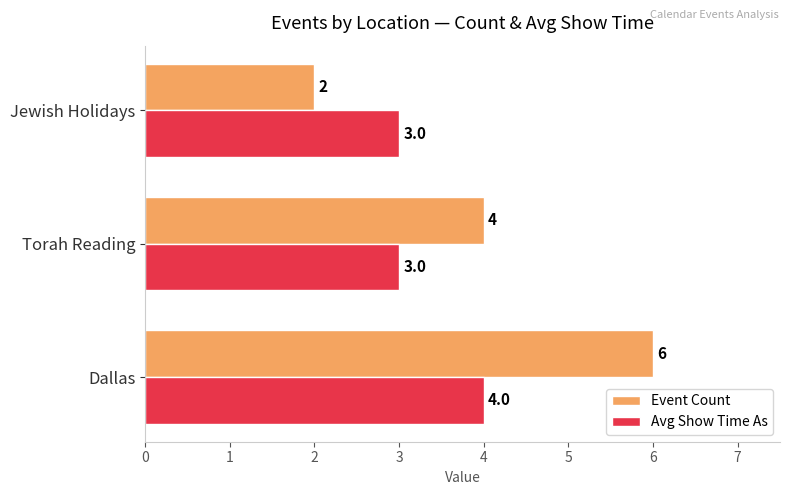

What is the maximum value for Event Count?

6